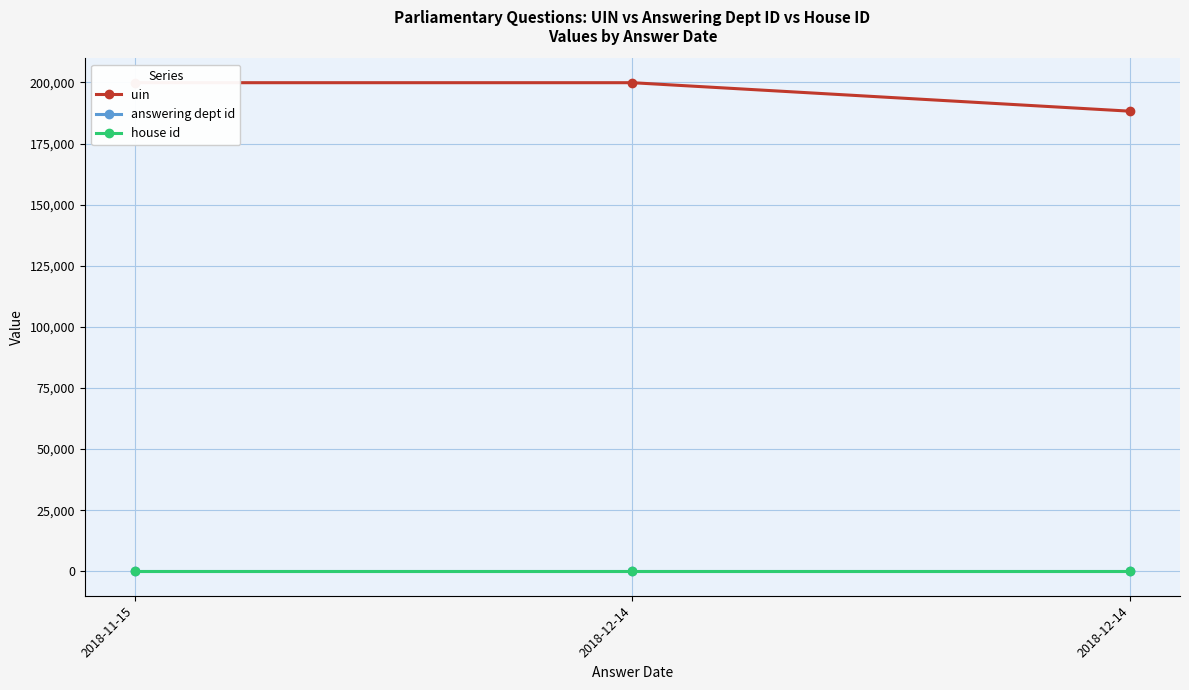

Read the uin value at 2018-12-14, to the nearest 10.

188260